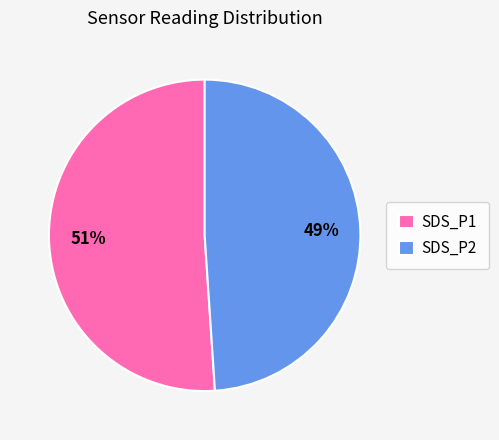

Is the sum of SDS_P1 and SDS_P2 greater than half?

Yes